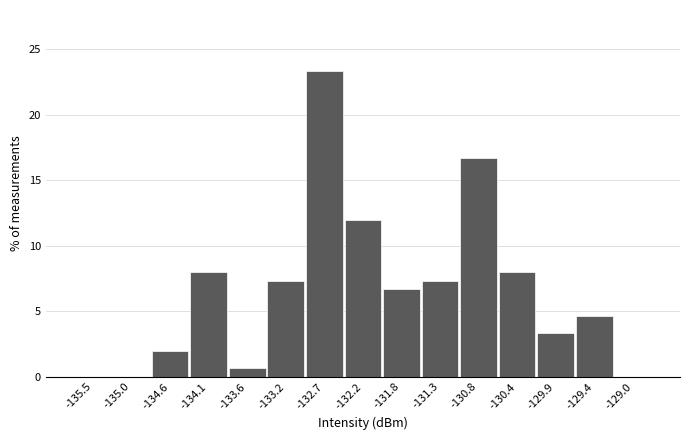

Reading left to right, list all the values displayed in this chart.

-135.5=0.0	-135.0=0.0	-134.6=2.0	-134.1=8.0	-133.6=0.7	-133.2=7.3	-132.7=23.3	-132.2=12.0	-131.8=6.7	-131.3=7.3	-130.8=16.7	-130.4=8.0	-129.9=3.3	-129.4=4.7	-129.0=0.0